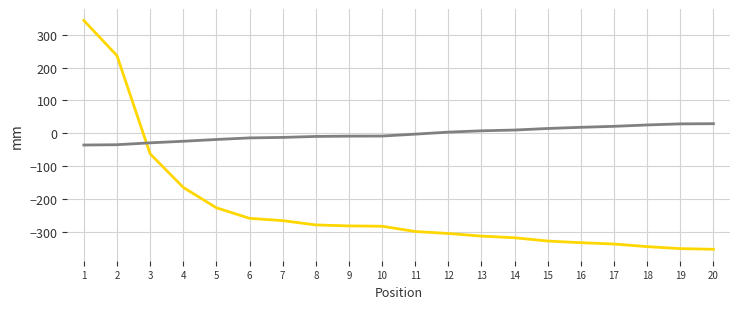

What is the greatest value displayed?

343.0